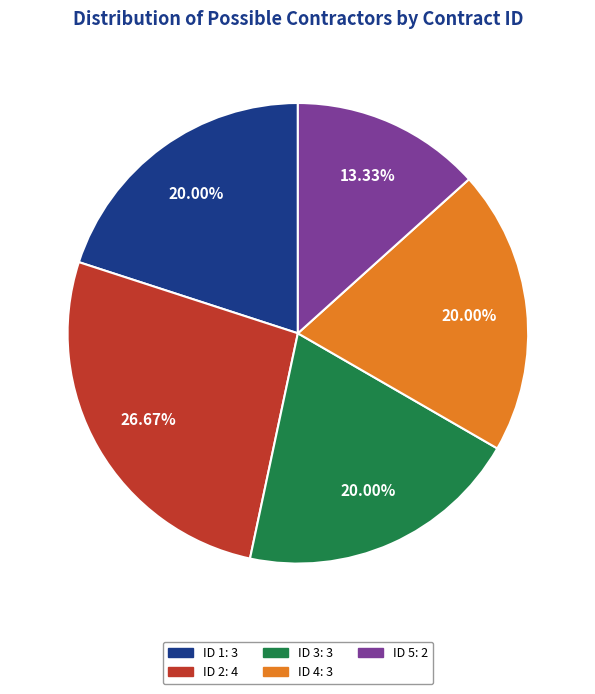

How many segments does this pie chart have?

5